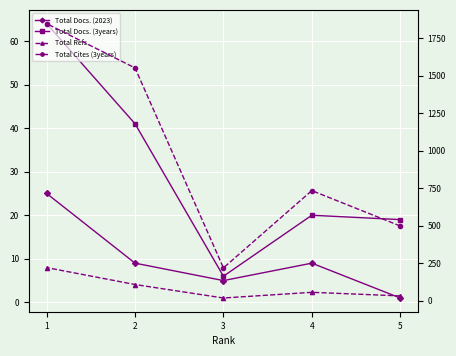

What is the difference between the maximum and second lowest values in the Total Refs. series?

189